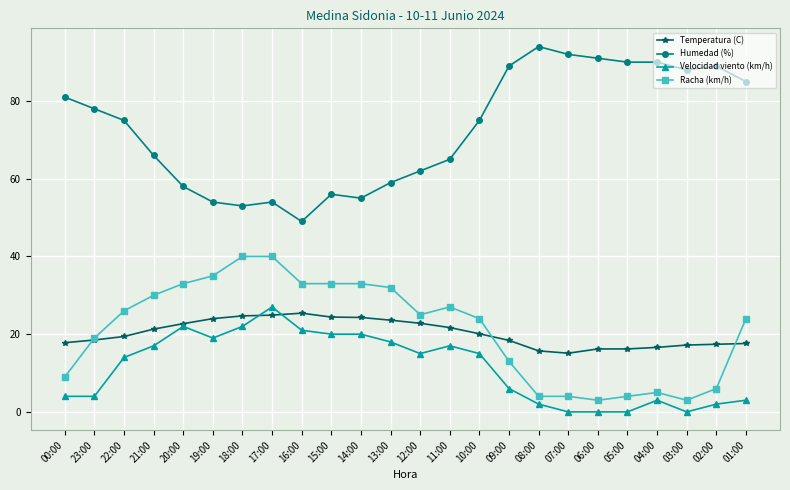

What is the difference between the Humedad (%) values at 15:00 and 12:00?

6.0